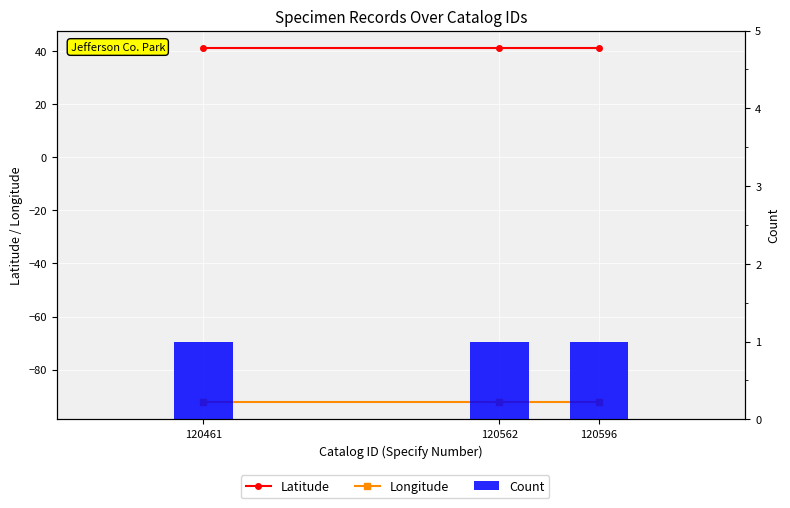

Which has a higher value, 120596 or 120562?

120596